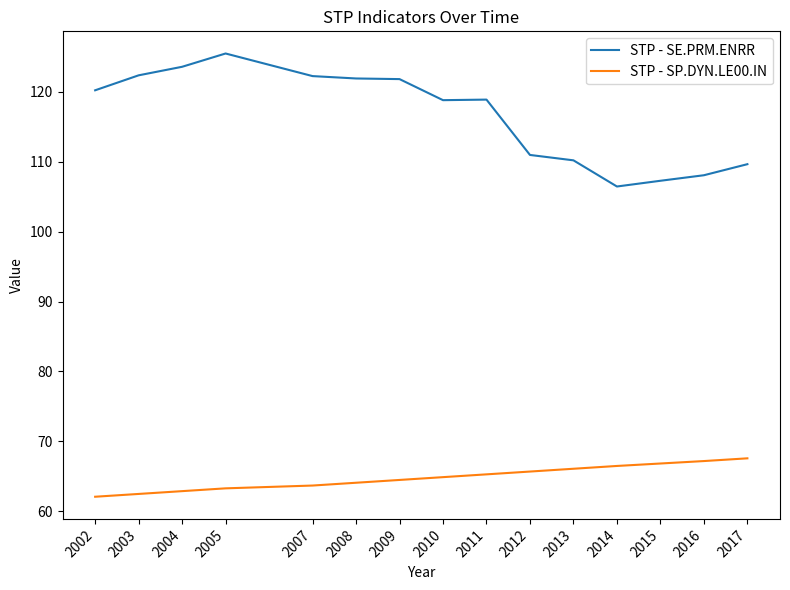

True or false: STP - SE.PRM.ENRR has a value of 110.2 at 2013.

True